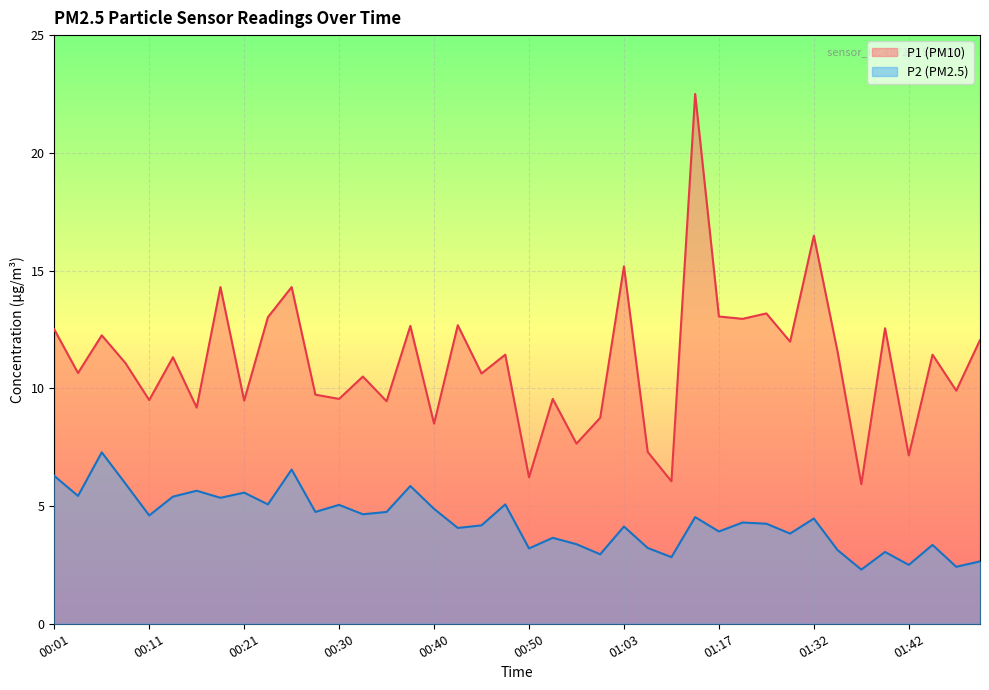

At which category does the chart reach its peak across all series?

01:14